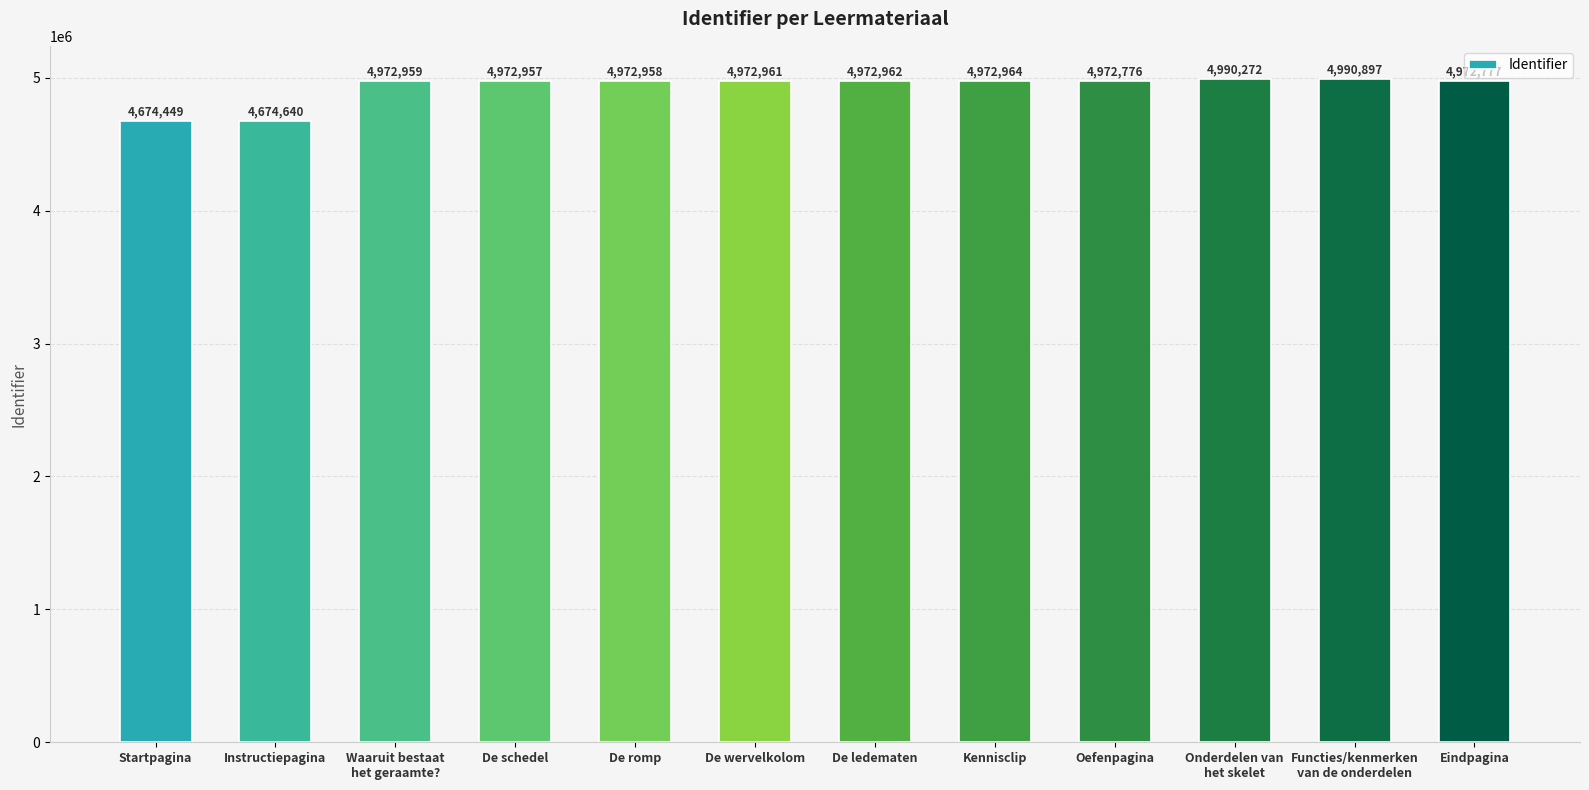

Count the number of data series in this chart.

1